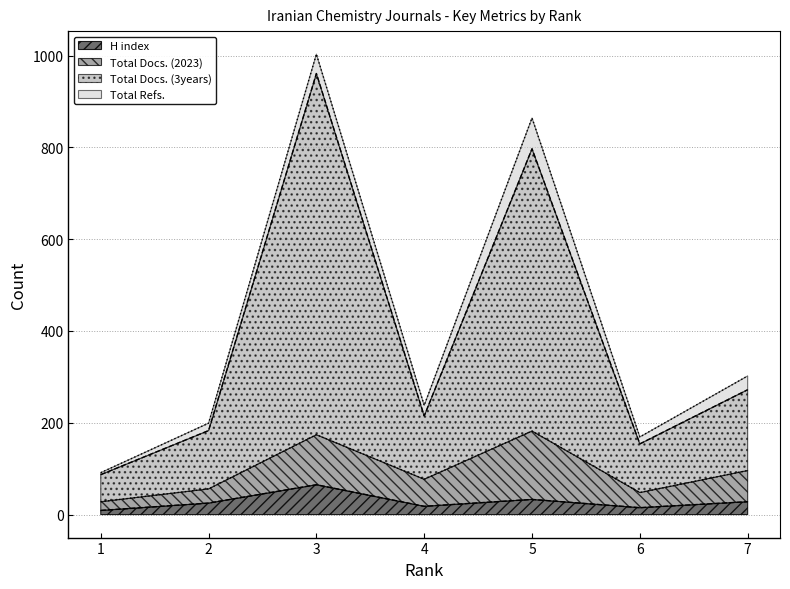

What is the difference between the second highest and second lowest values in the Total Docs. (3years) series?

643